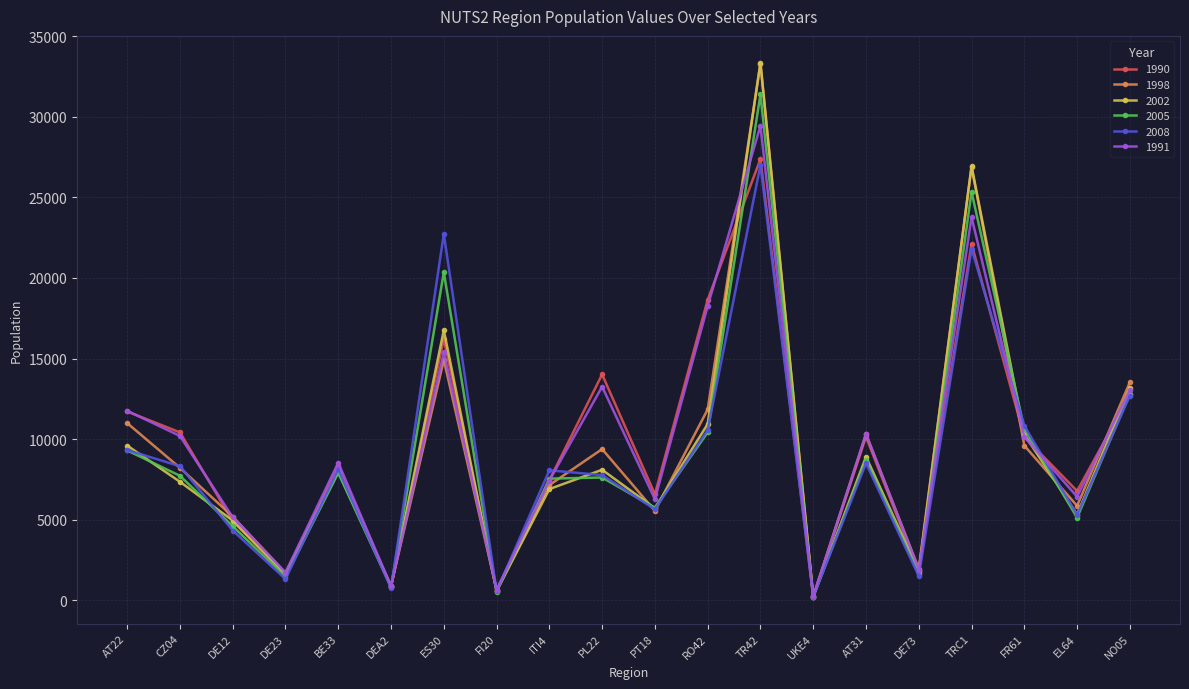

At which label is 1998 closest to 16761?

ES30